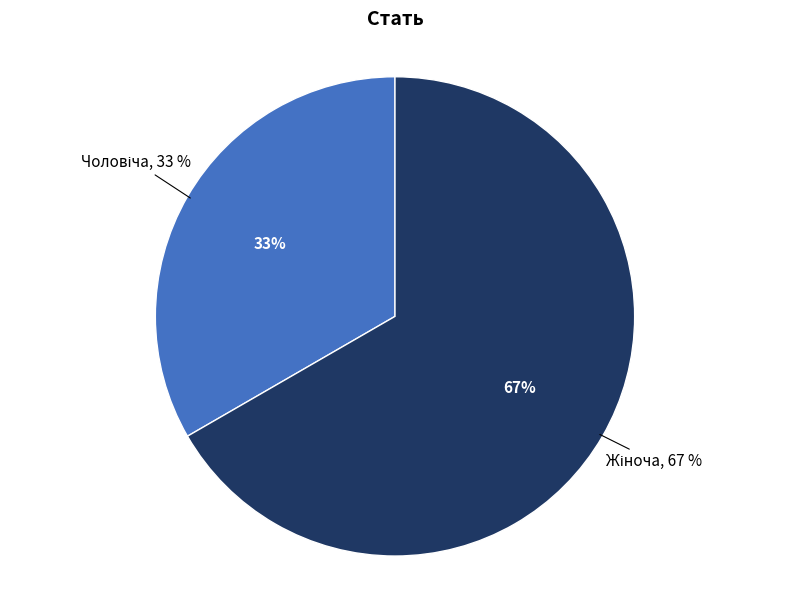

Which slice is the smallest?

Чоловіча